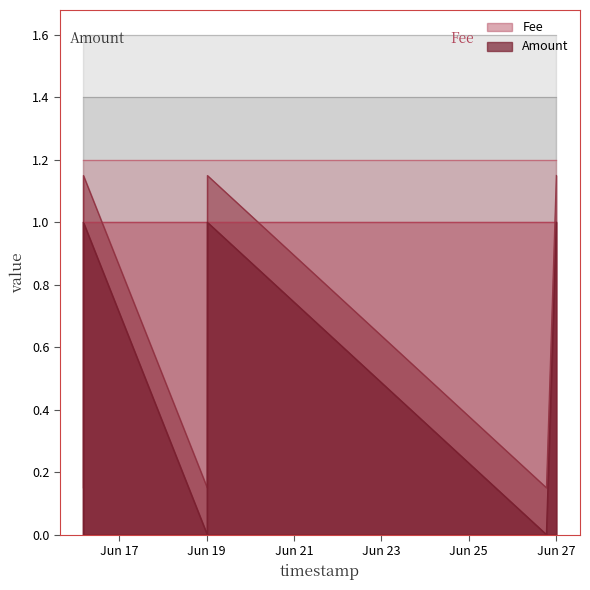

Reading left to right, extract all data points from this chart.

0.1	1.1	0.1	1.1	0.1	1.1